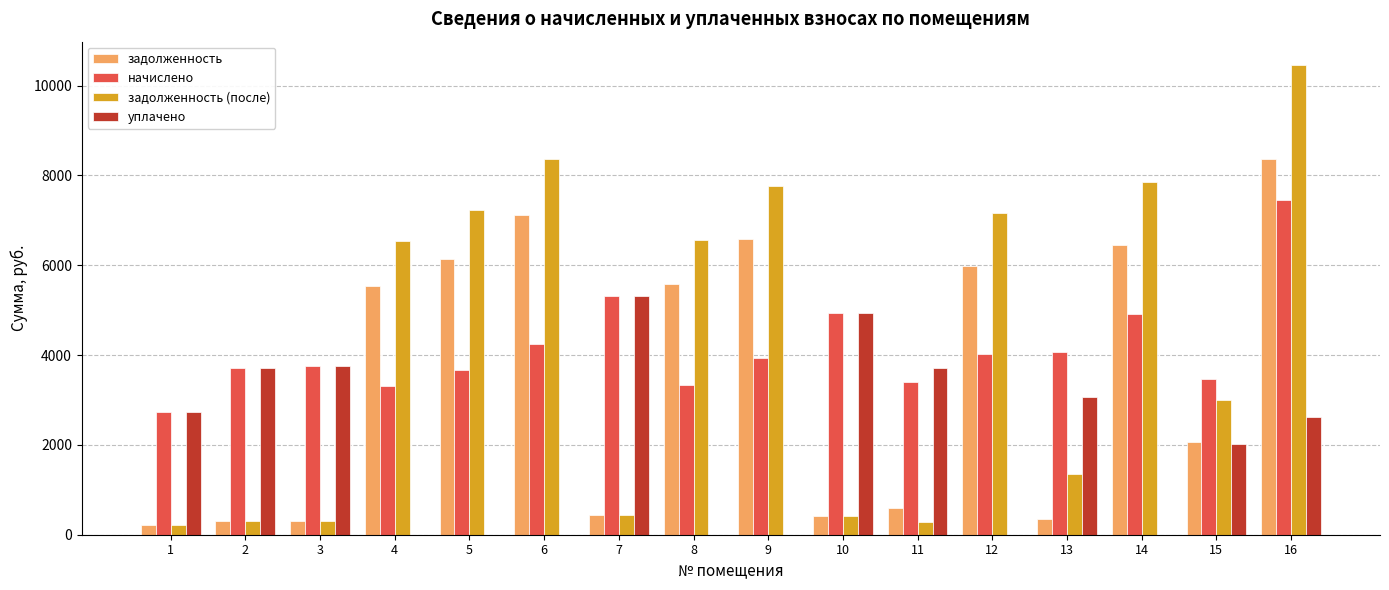

How many categories are shown in the chart?

16